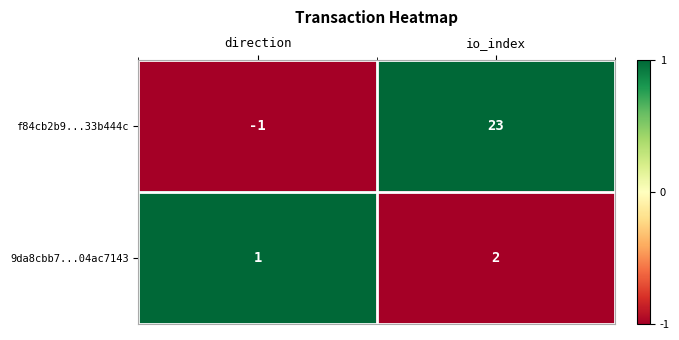

The 9da8cbb7...04ac7143 series shows 1 at direction. True or false?

True